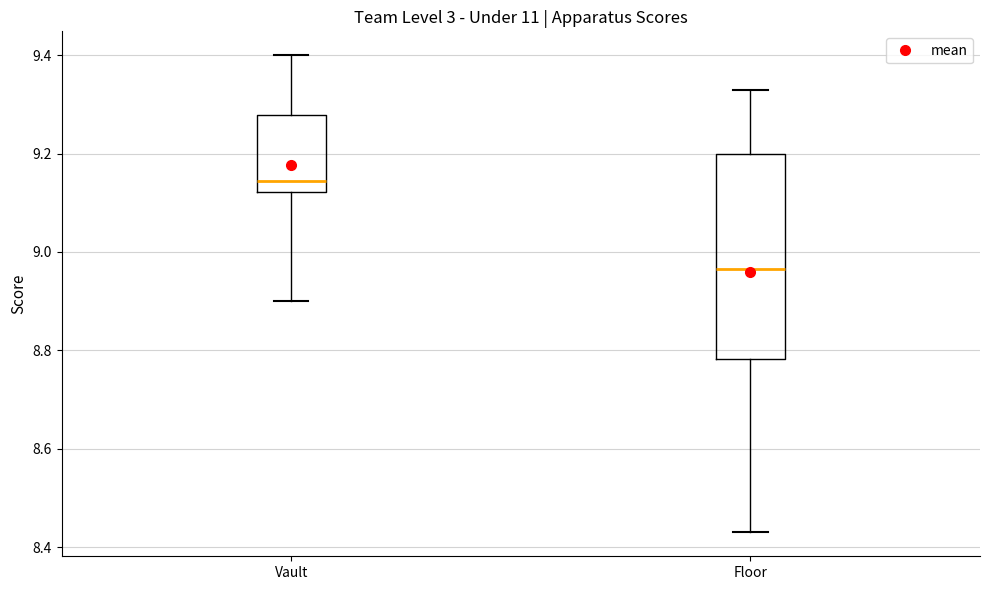

Which box has the lowest median line?

Floor